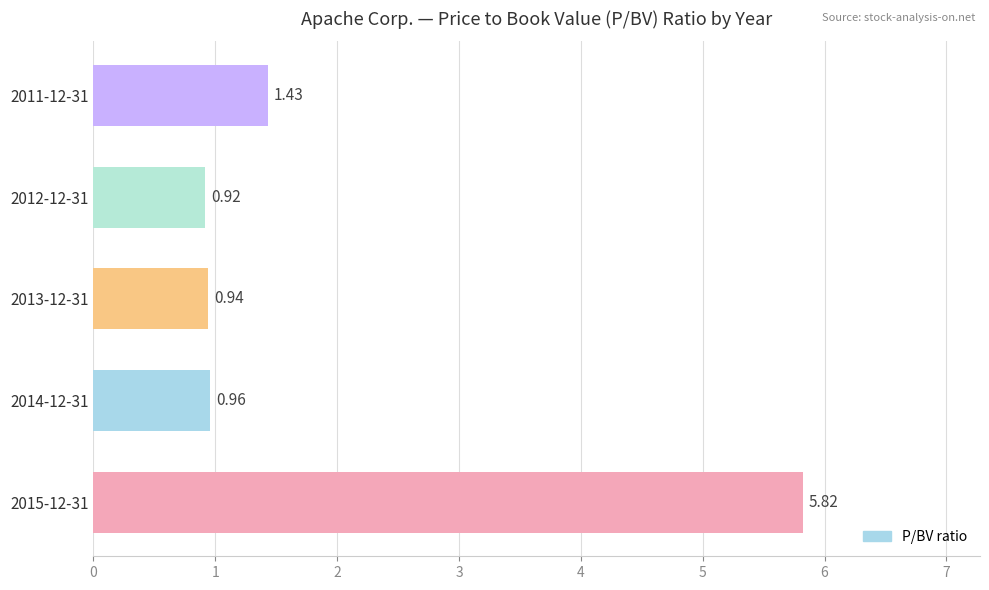

List the labels in order of value, smallest first.

2012-12-31, 2013-12-31, 2014-12-31, 2011-12-31, 2015-12-31